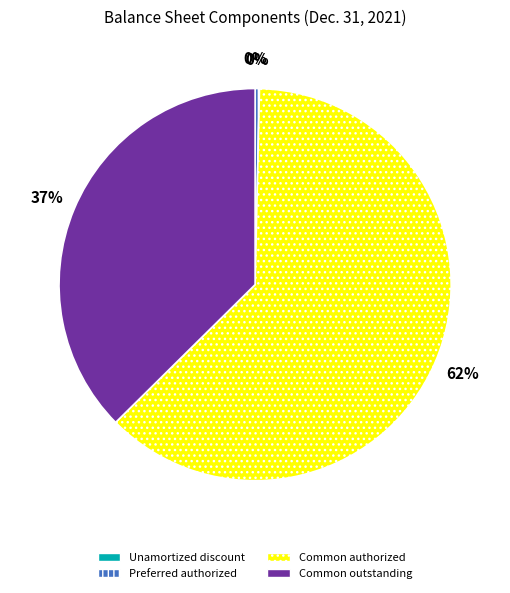

To the nearest percent, what is the average slice percentage?

25%